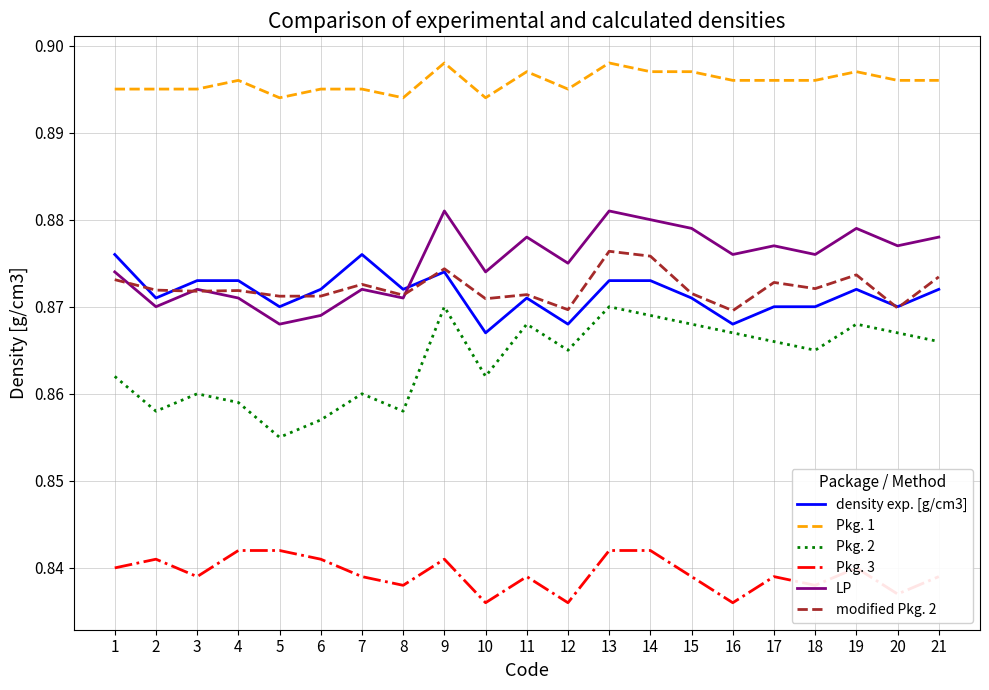

True or false: Pkg. 2 has more than 2 points higher than both neighbors.

True